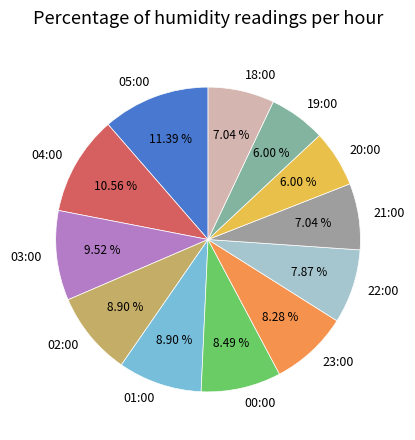

To the nearest percent, what percentage of the pie is 04:00?

11%